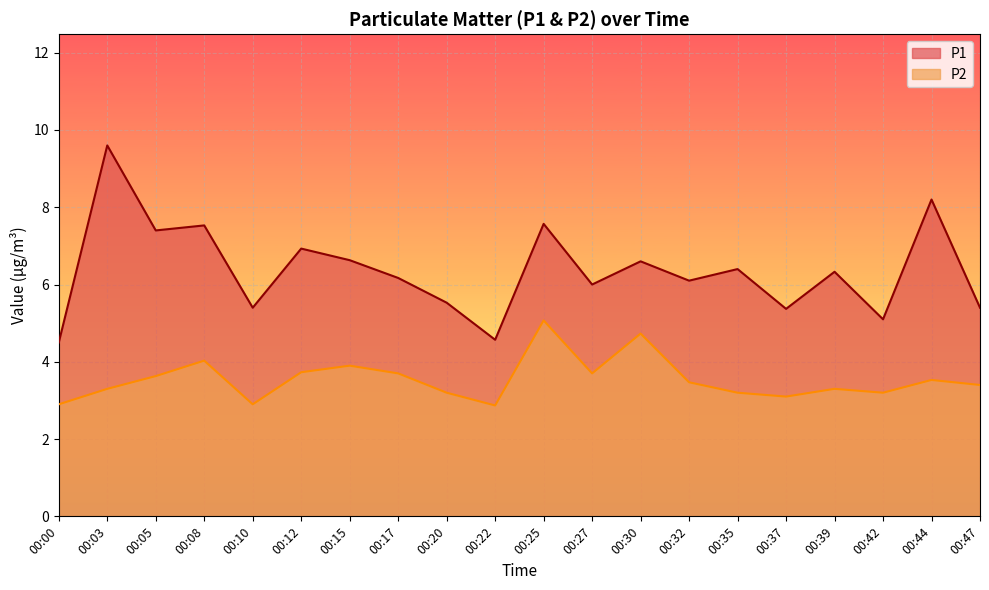

What is the average value of the P1 series?

6.4